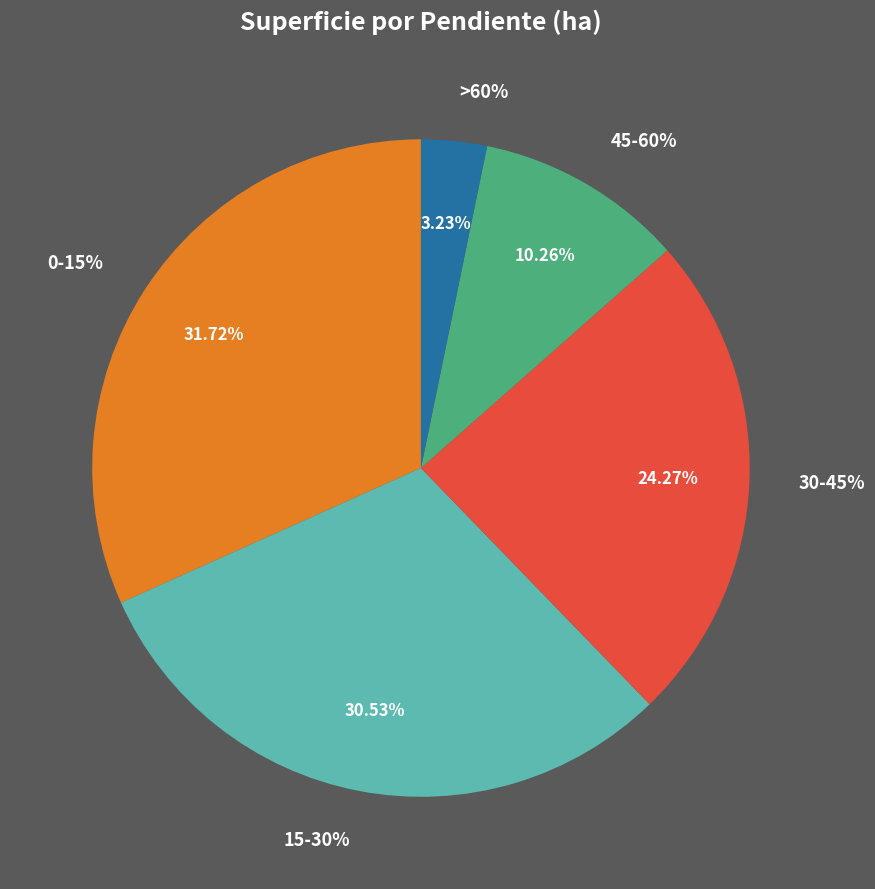

To the nearest percent, what is the average slice percentage?

20%